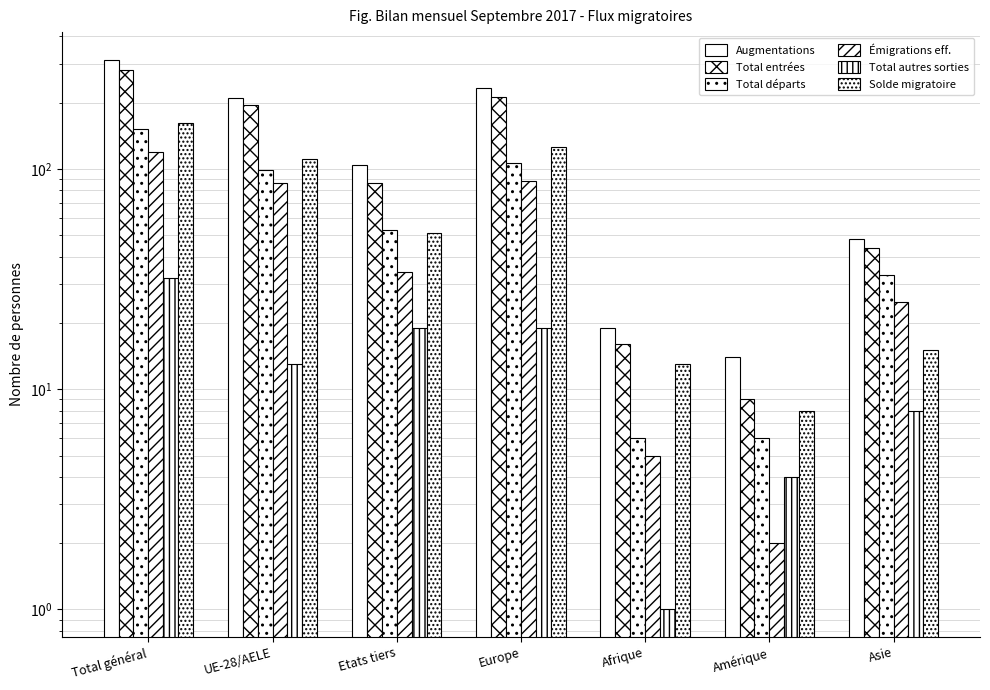

Which label corresponds to the smallest value in the chart?

Afrique